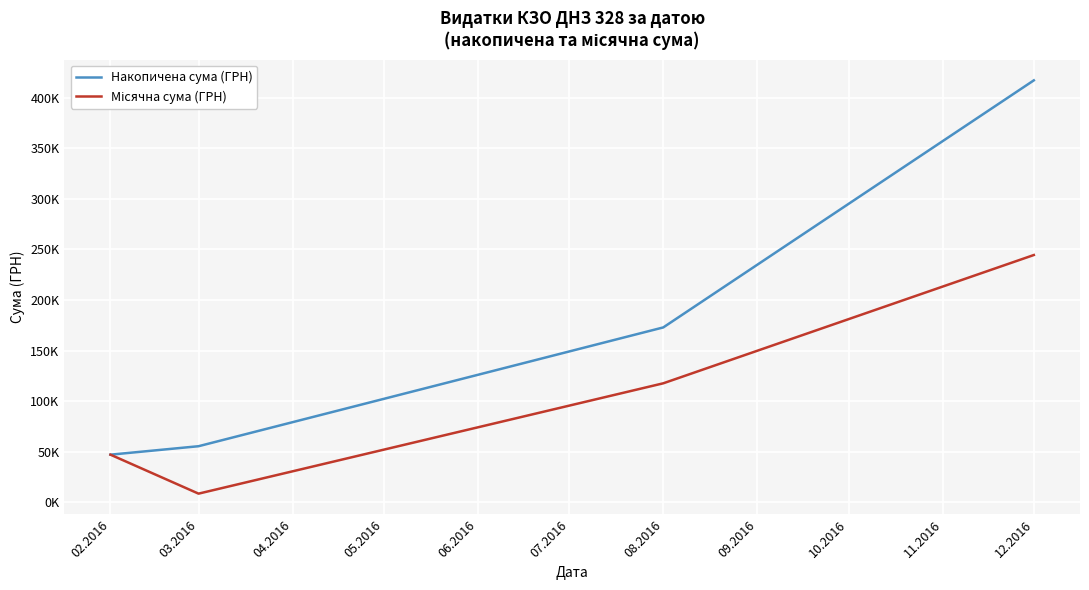

True or false: Накопичена сума (ГРН) has more than 2 points higher than both neighbors.

False